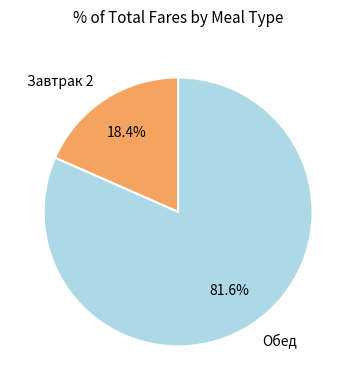

Is there a majority slice in this chart?

Yes